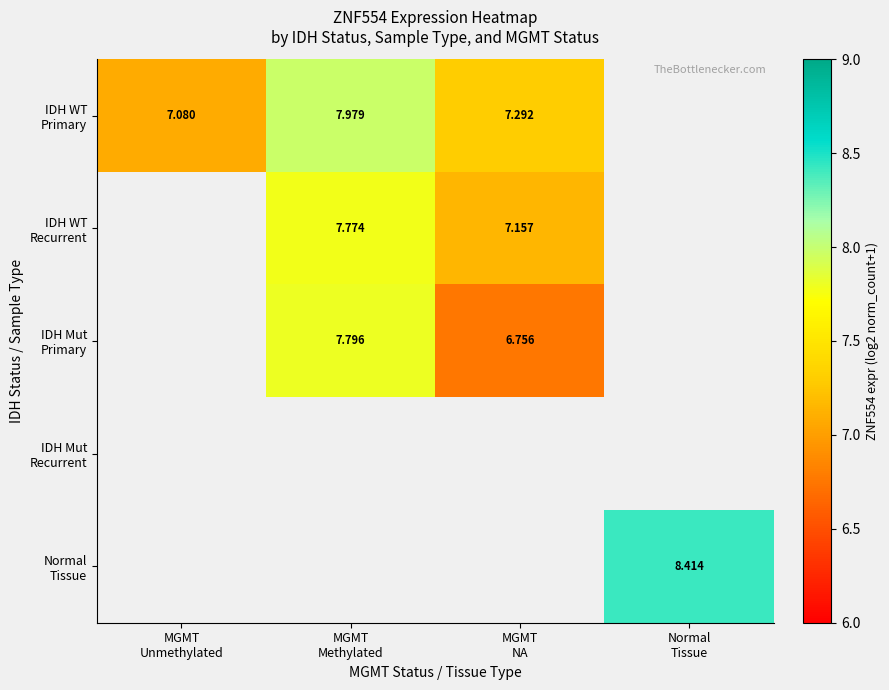

How many data points does each series have?

4